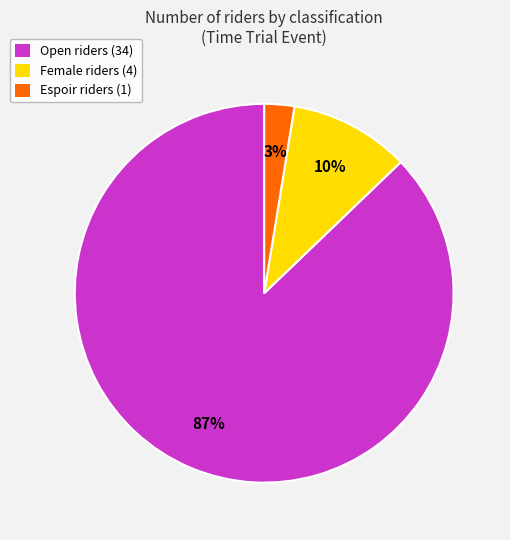

Is there any slice that represents more than half of the pie?

Yes